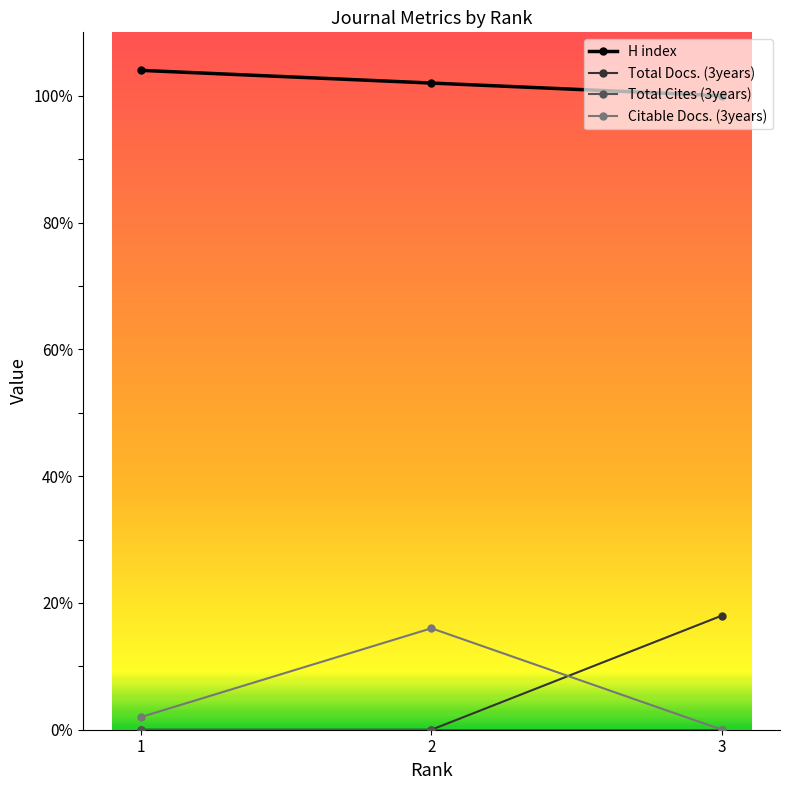

The value of H index at 1 is 104. True or false?

True